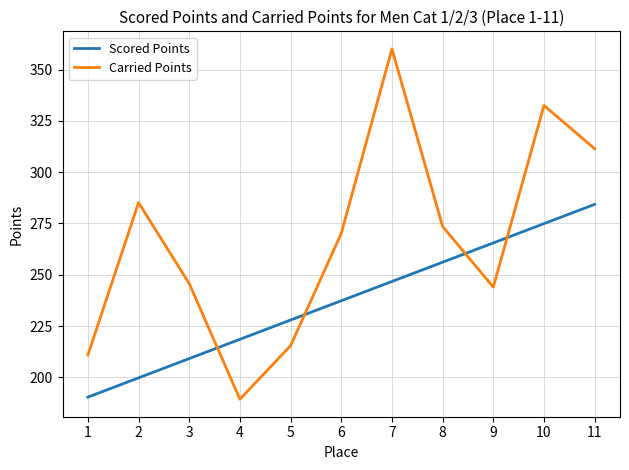

List the series in order of their overall mean, highest first.

Carried Points, Scored Points